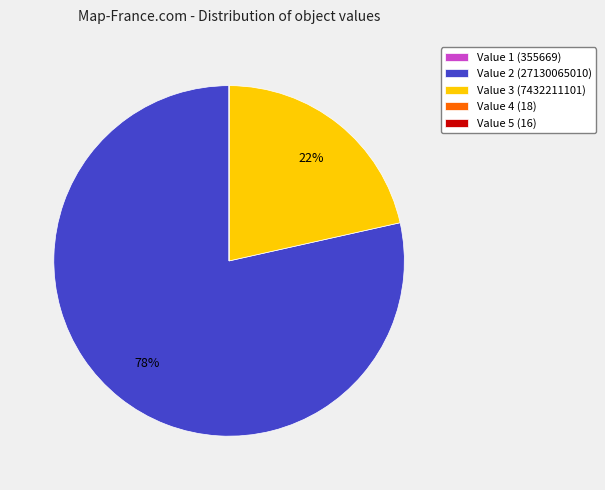

Is there any slice that represents more than half of the pie?

Yes